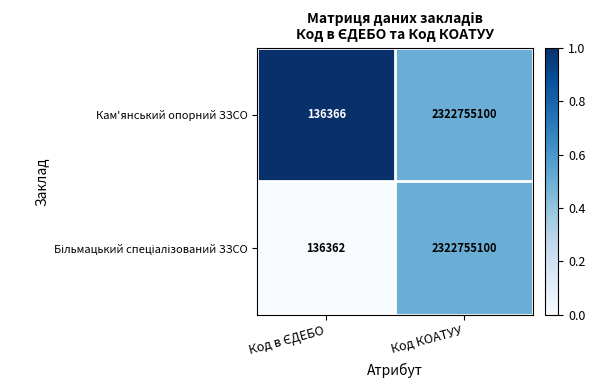

What is the minimum value shown in the chart?

136362